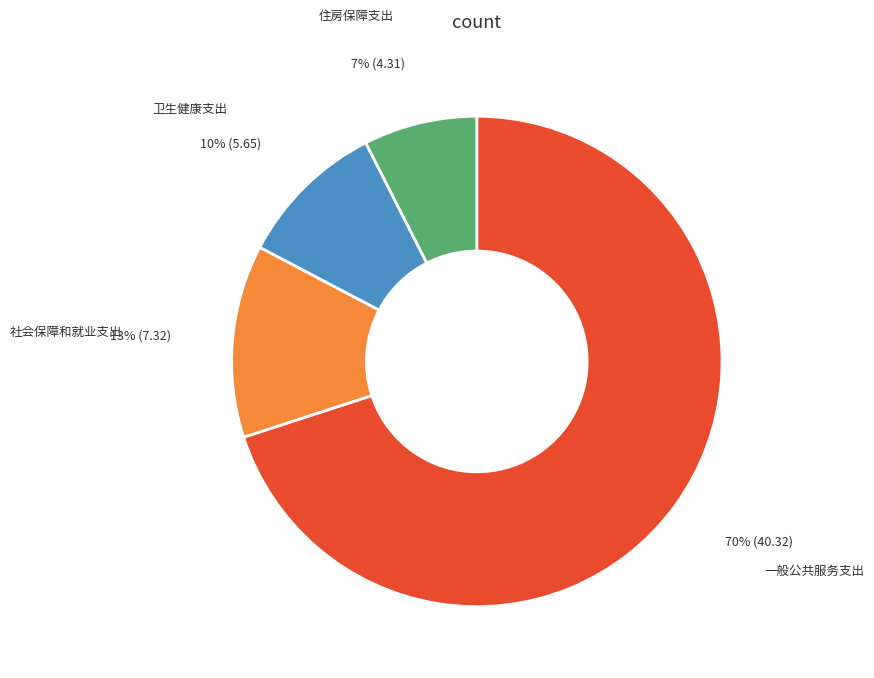

To the nearest percent, what is the average slice percentage?

25%